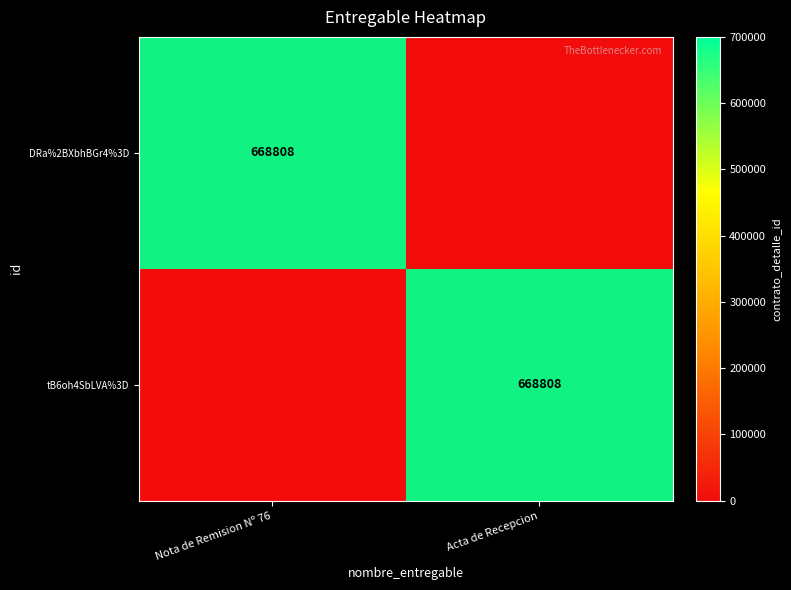

Is it true that tB6oh4SbLVA%3D equals 668808 at Acta de Recepcion?

True